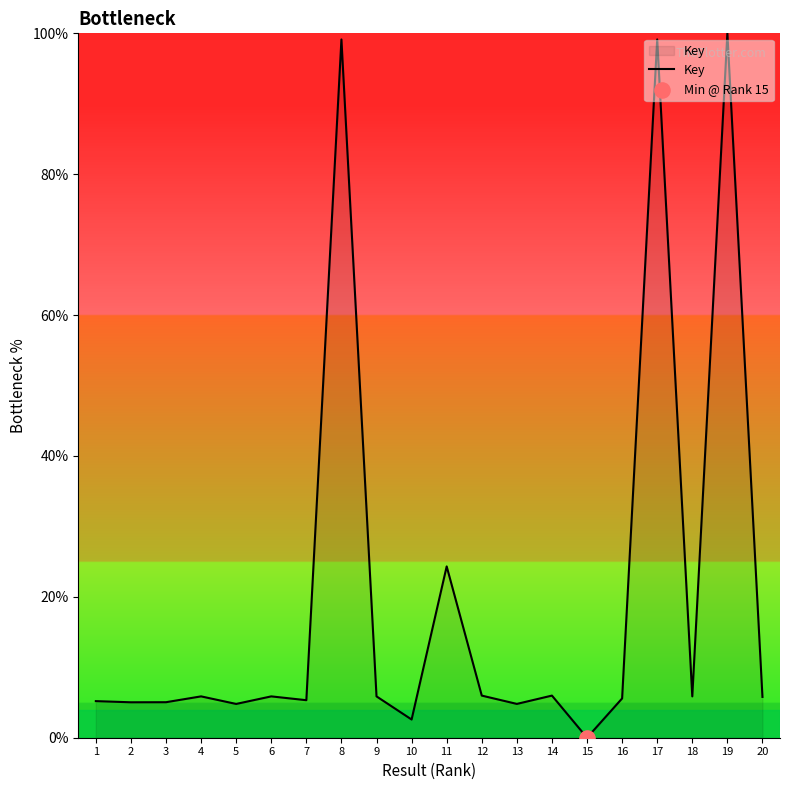

Approximately how many times larger is the value at 13 compared to 3?

1.0